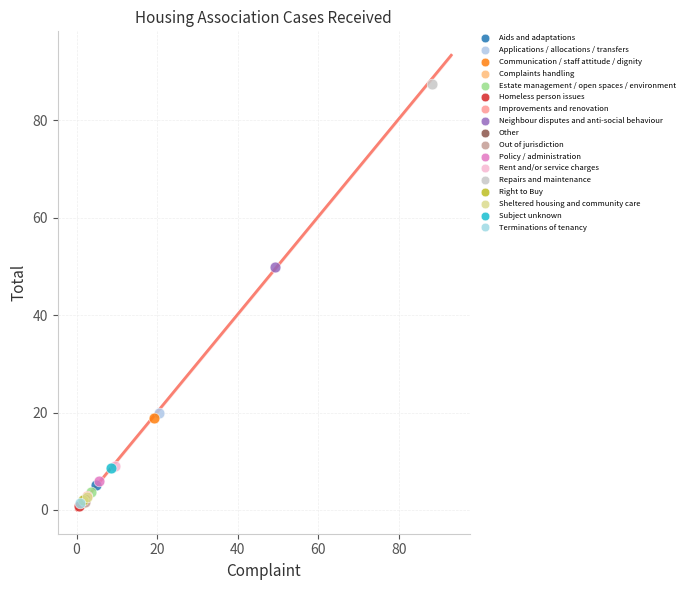

Which series contains the highest Y value?

Repairs and maintenance